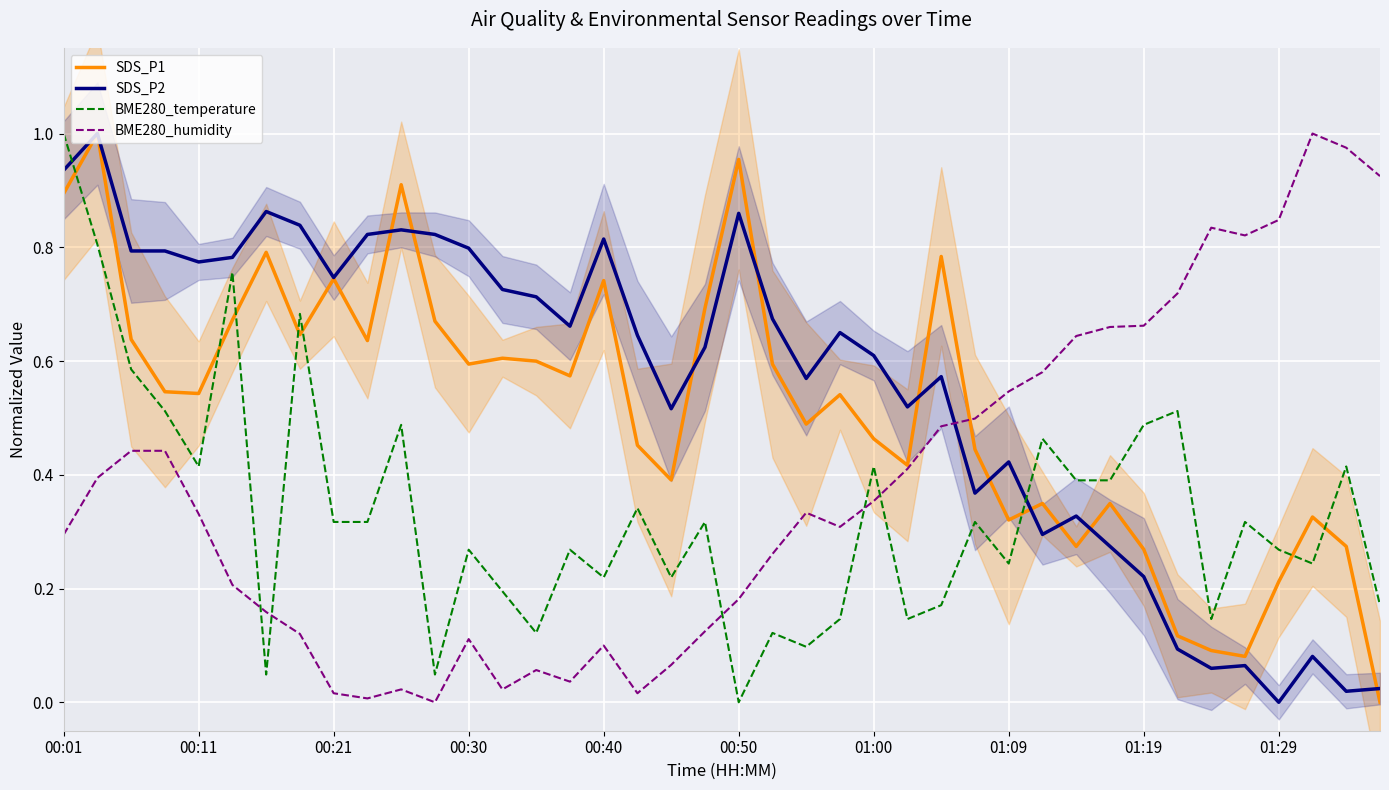

True or false: BME280_temperature and SDS_P2 intersect in this chart.

True